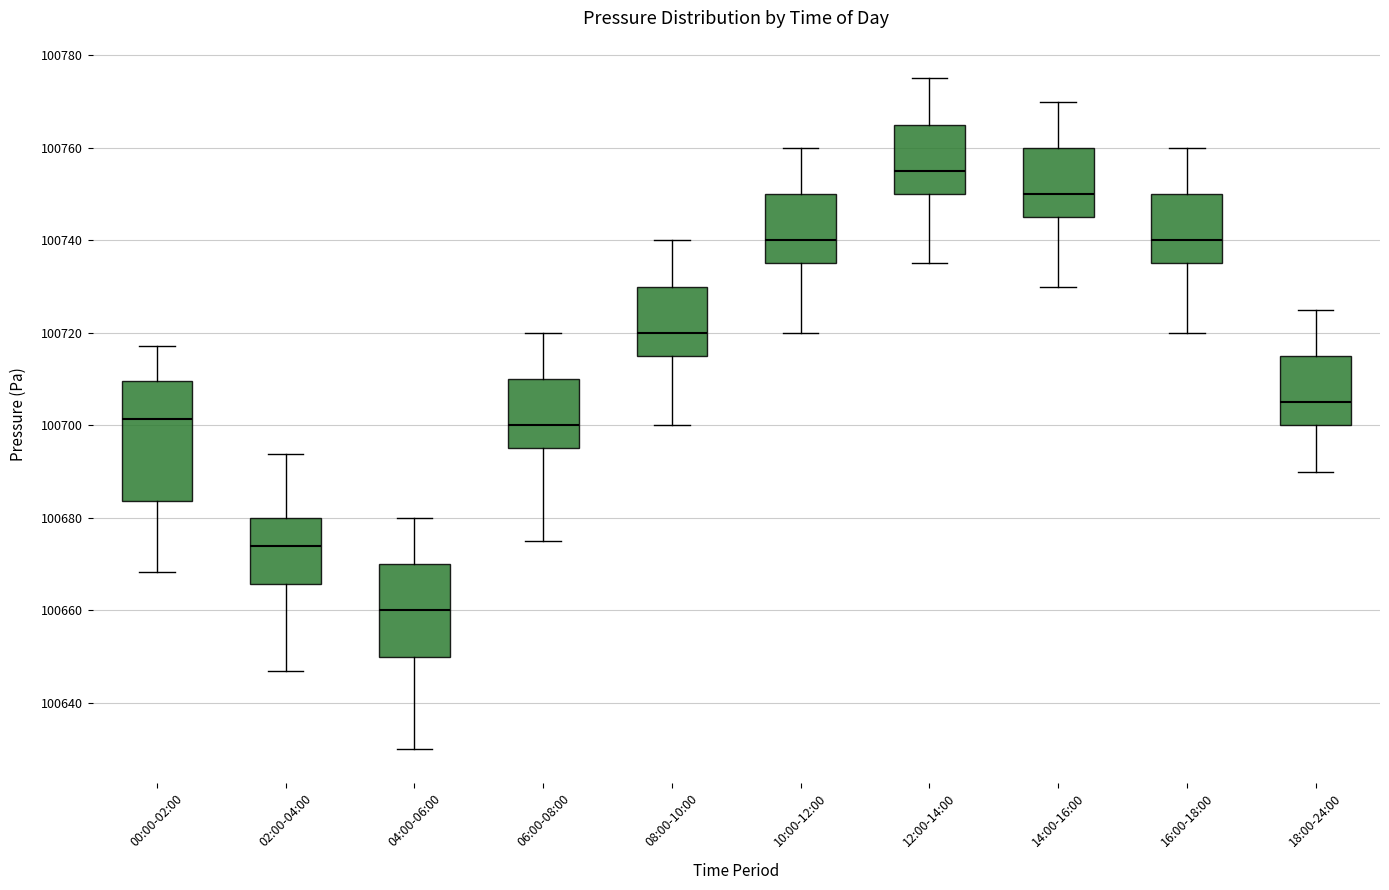

Which box is the tallest, from its lower edge to its upper edge?

00:00-02:00